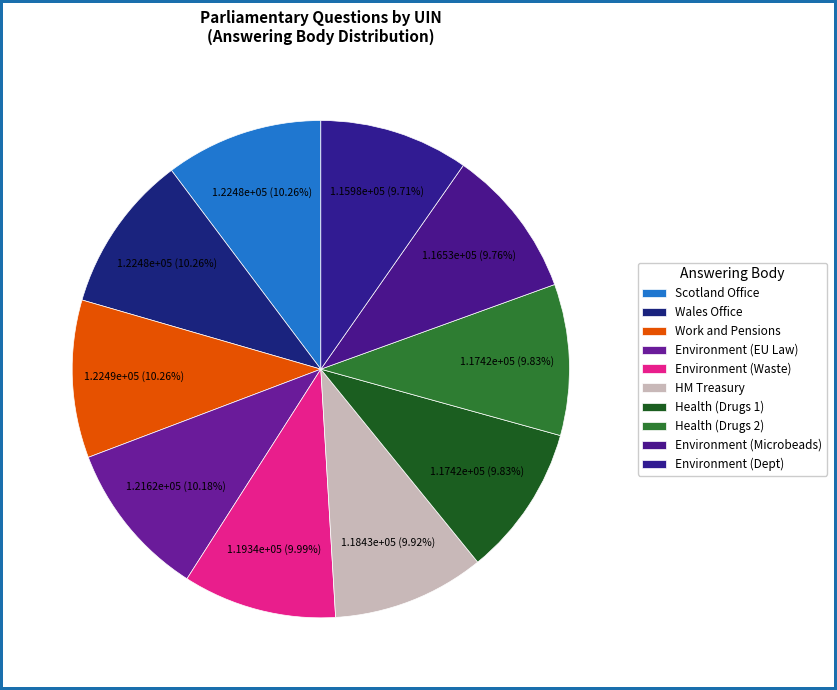

To the nearest percent, what percentage of the pie is Scotland Office?

10%